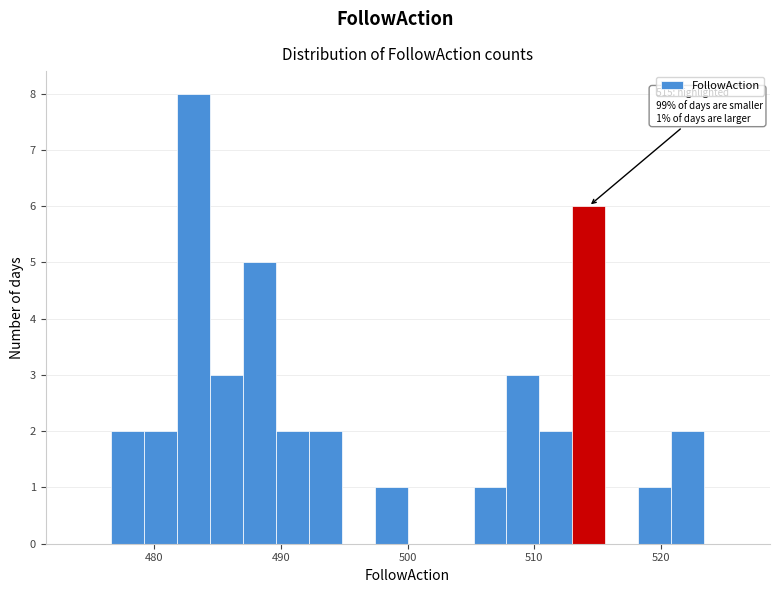

Around what value on the x-axis is the tallest bar? Give the approximate position of its centre, as read against the axis.

483